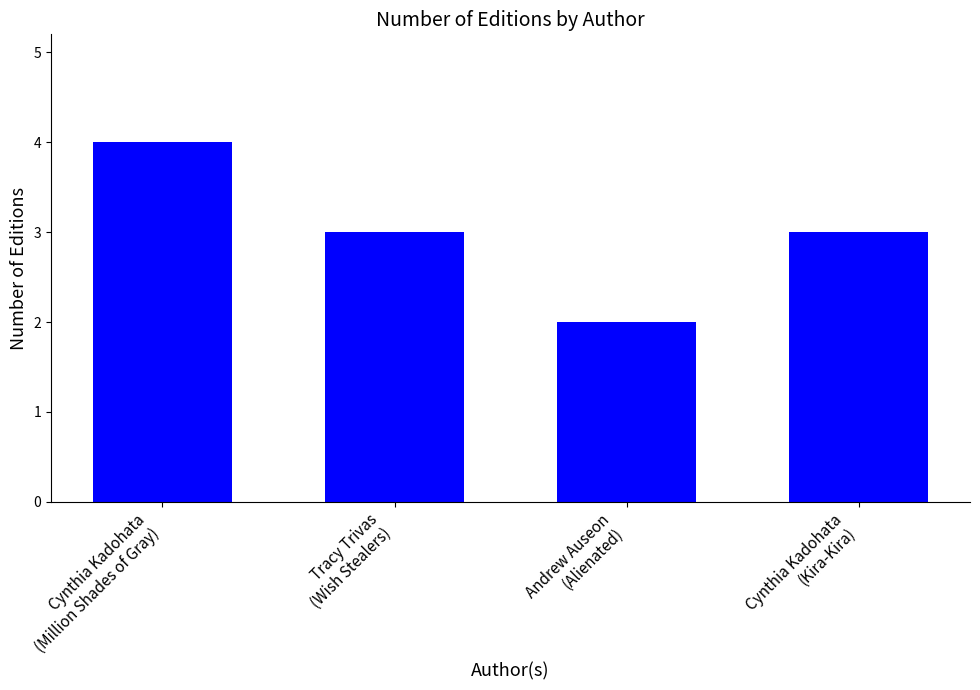

Which category has the lowest value across all series?

Andrew Auseon
(Alienated)